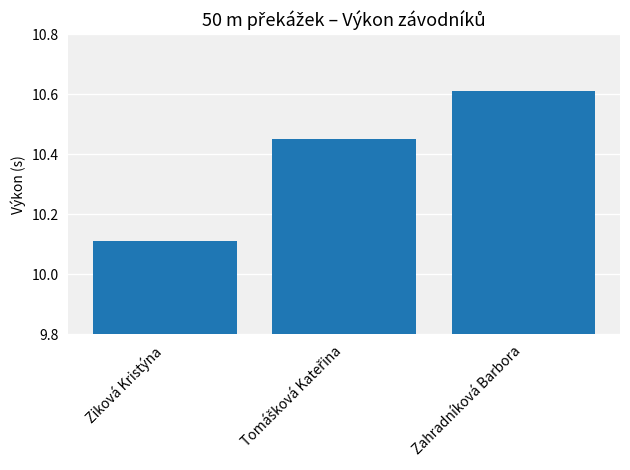

What is the ratio of the value at Ziková Kristýna to the value at Zahradníková Barbora?

1.0